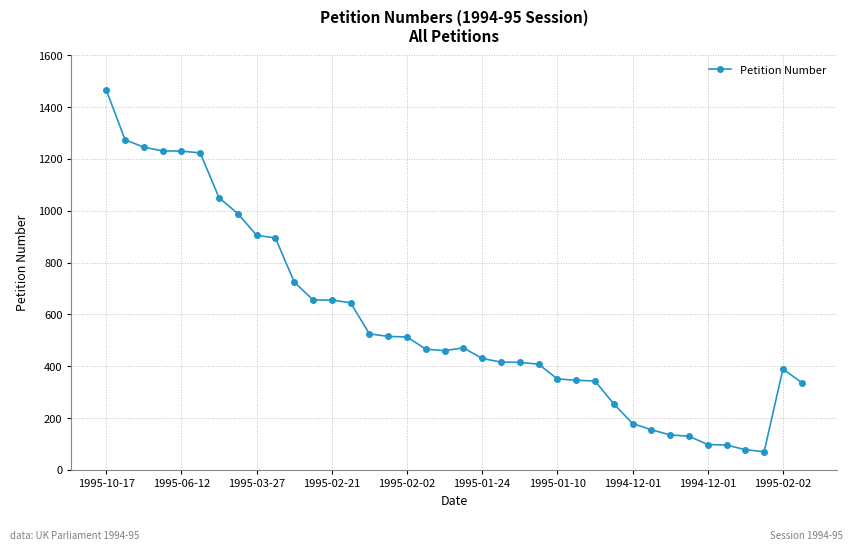

What is the value of the 22nd point from the left?

416